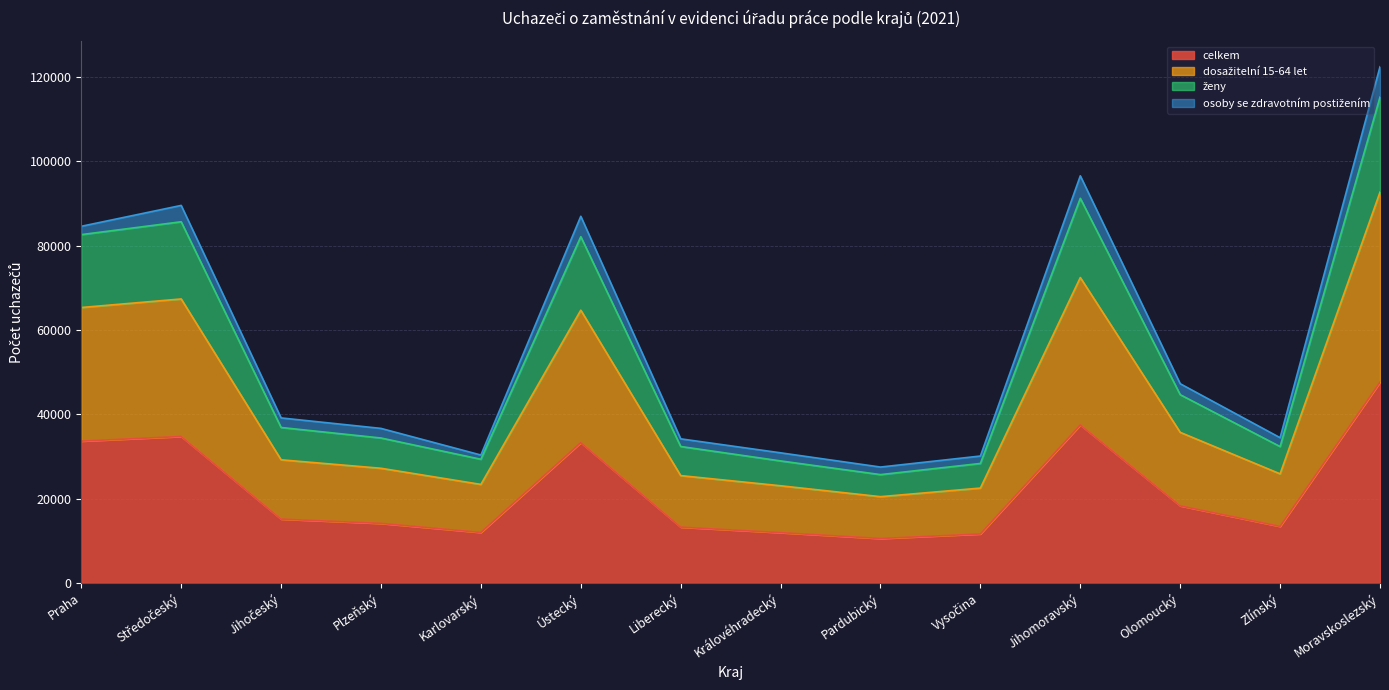

What is the value of the ženy point at the 8th from the left?

28919